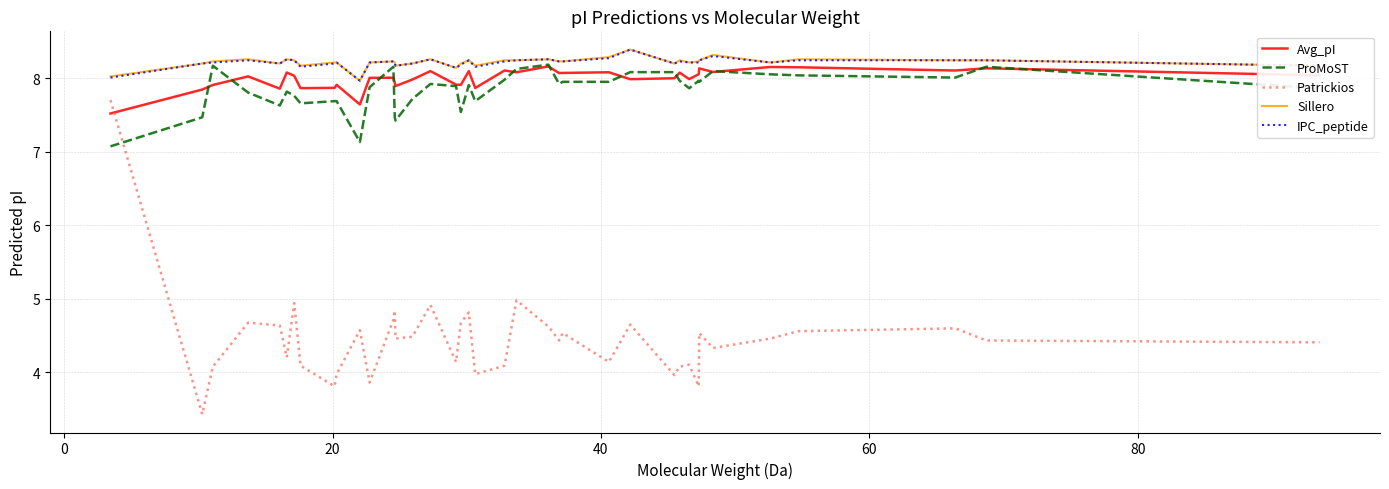

Which series has the largest range (max minus min)?

Patrickios